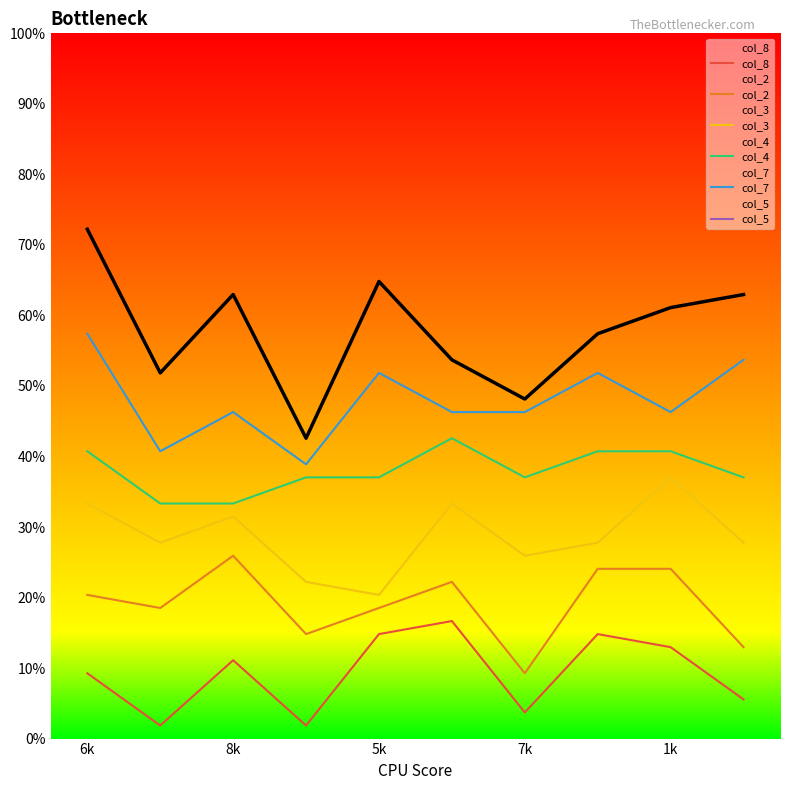

The value of col_7 at 9 is 53.7. True or false?

True